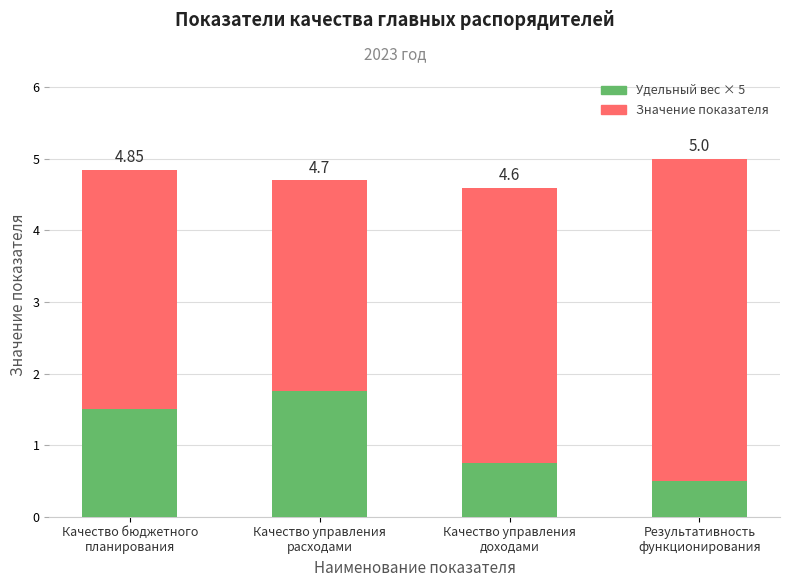

What is the average value of the Удельный вес × 5 series?

1.1